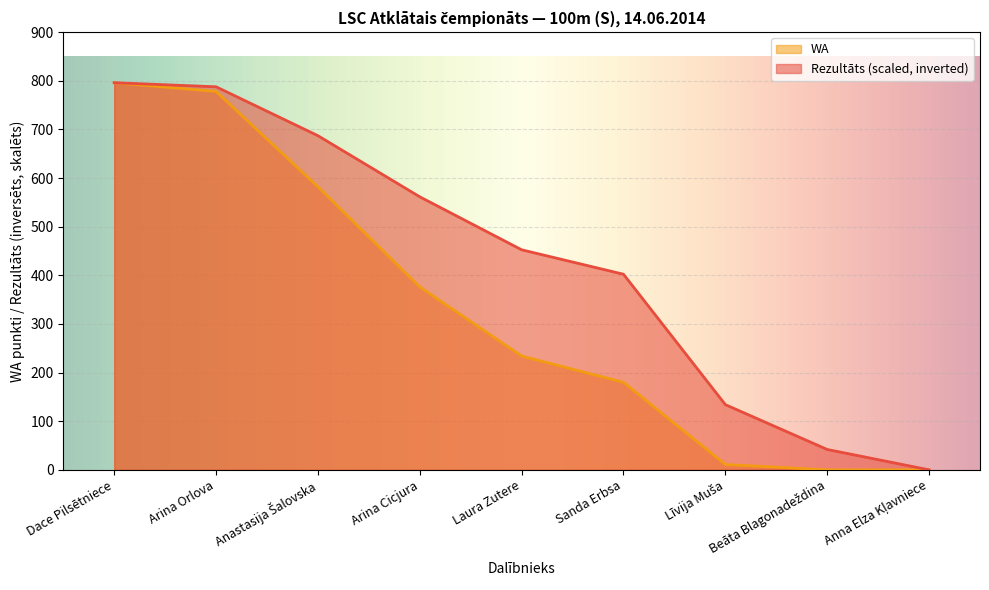

Which series has the widest spread of values?

Rezultāts